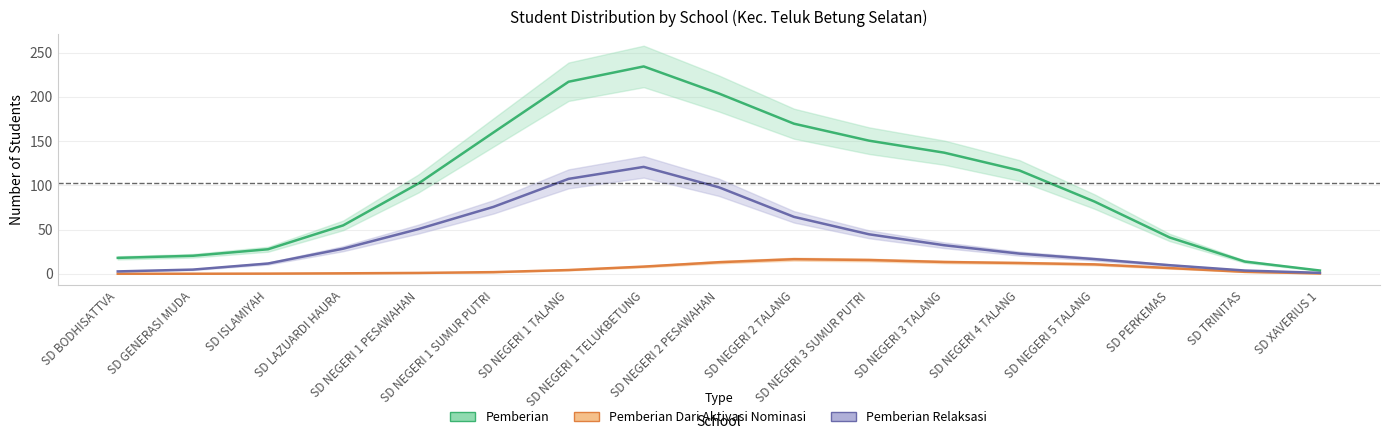

What is the total value across all series at SD NEGERI 2 PESAWAHAN?

314.5